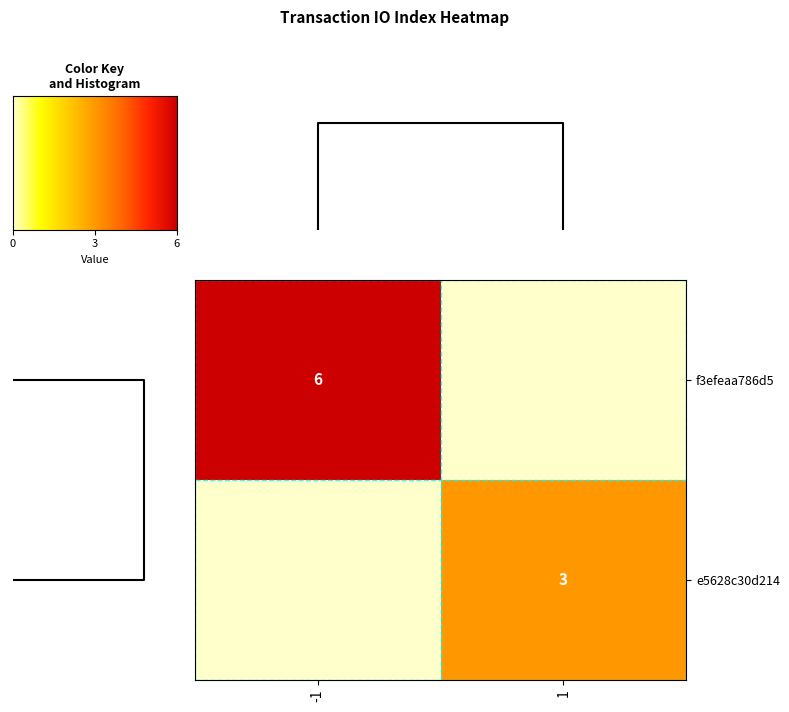

True or false: f3efeaa786d5 has a value of 9 at -1.

False